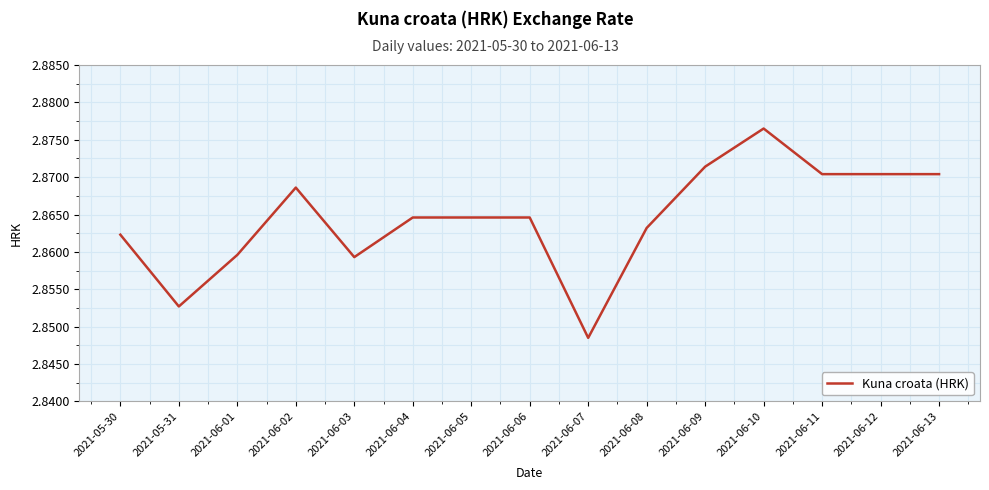

What position from the left is 2021-05-31?

2